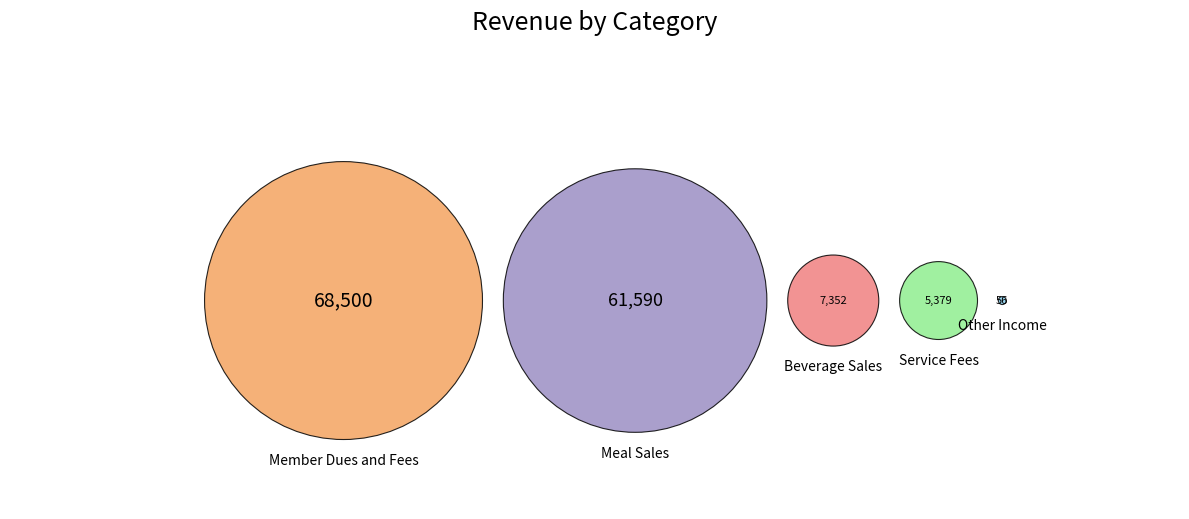

Combined, what portion of the pie is Beverage Sales and Member Dues and Fees?

53.1%